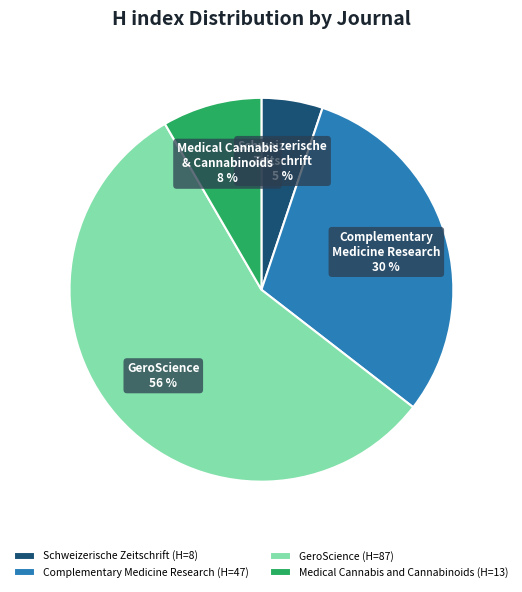

To the nearest percent, what is the average slice percentage?

25%